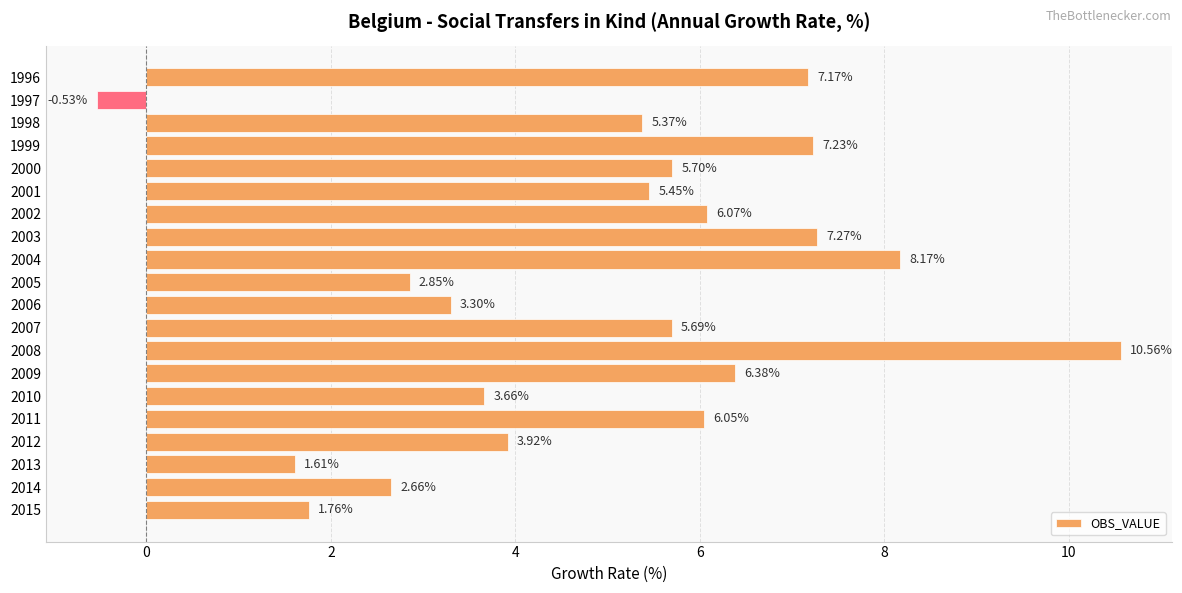

Does the chart contain stacked bars?

No